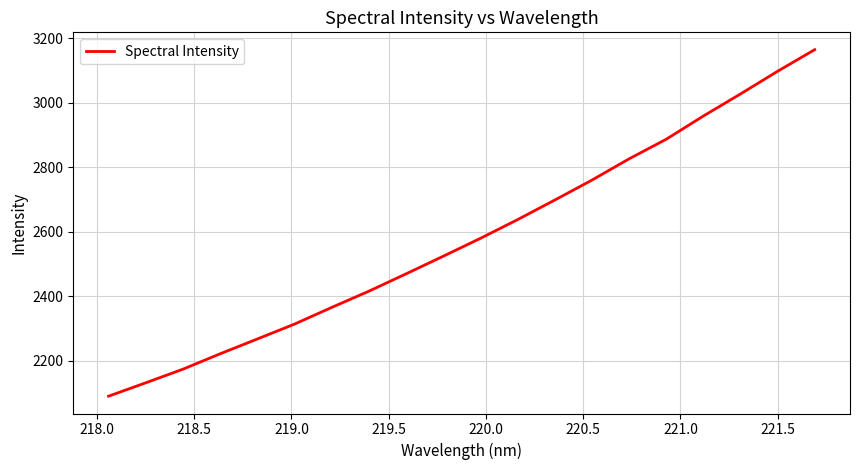

Does the chart have visible grid lines?

Yes